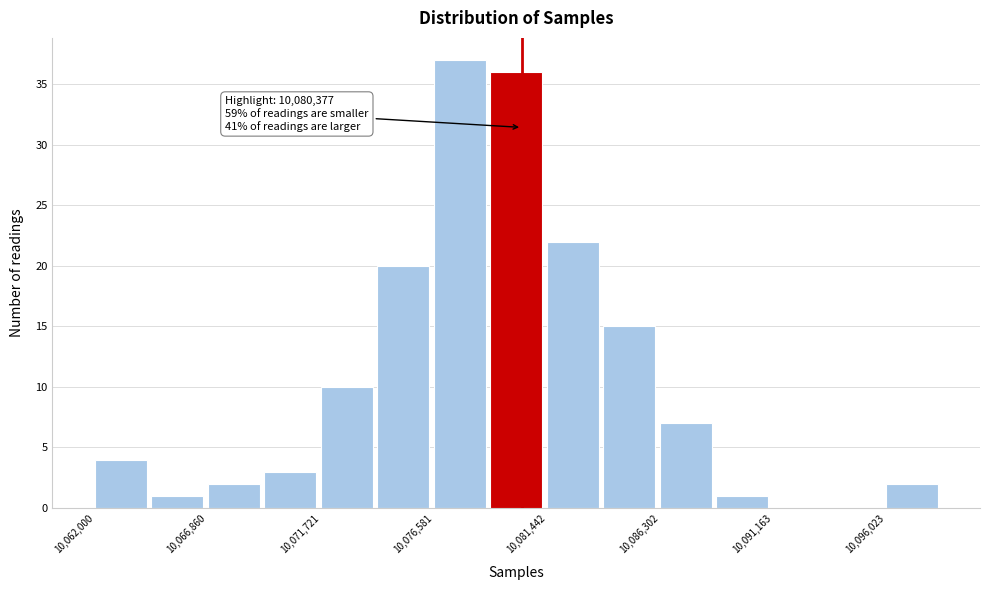

Which range on the x-axis has the tallest bar?

10076500 to 10079000